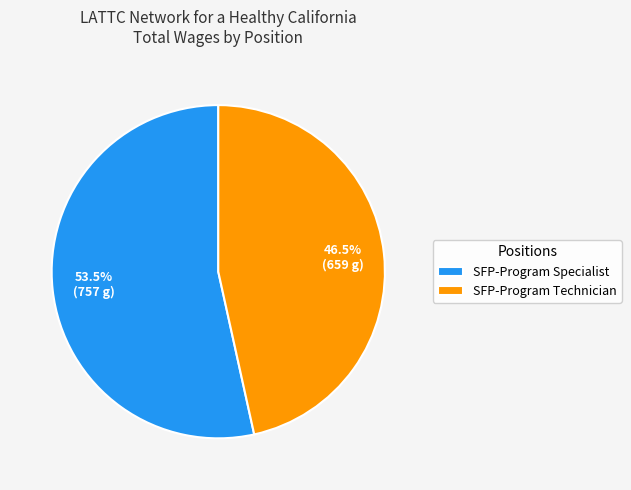

Does SFP-Program Technician account for over 50% of the chart?

No